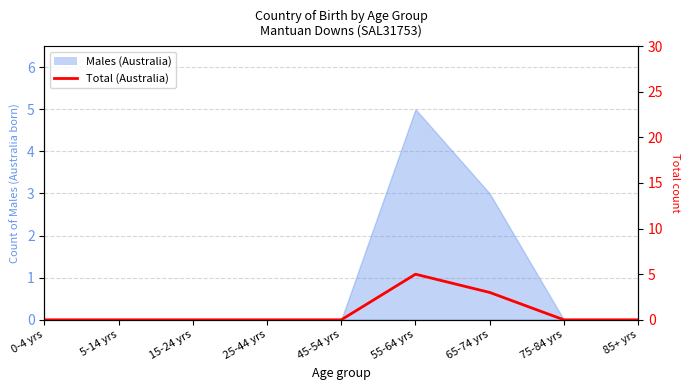

Reading left to right, what are all the values shown in this chart?

0-4 yrs=0	5-14 yrs=0	15-24 yrs=0	25-44 yrs=0	45-54 yrs=0	55-64 yrs=5	65-74 yrs=3	75-84 yrs=0	85+ yrs=0